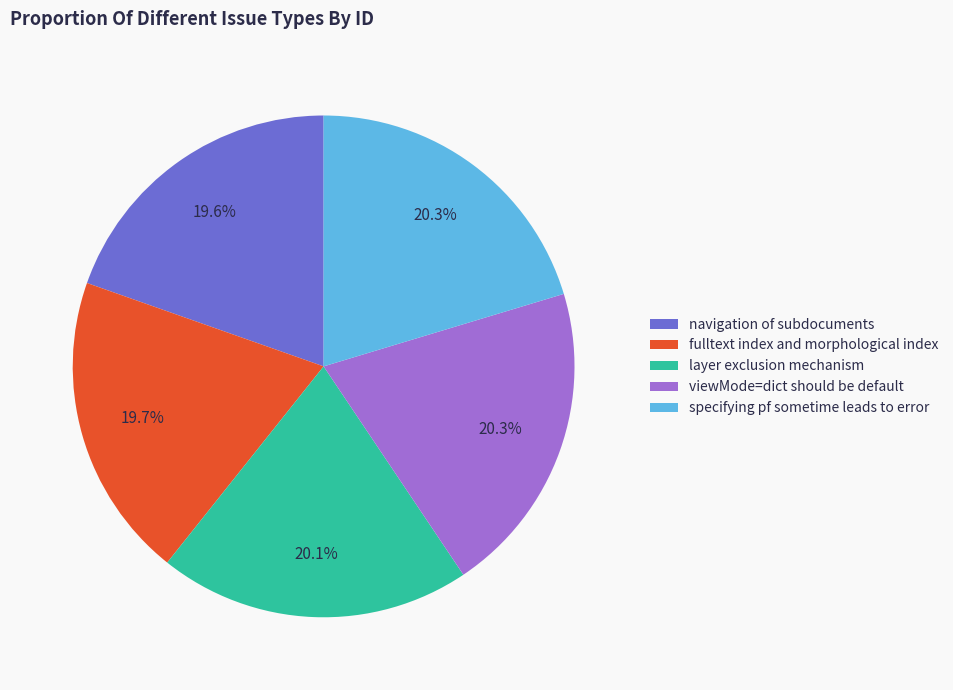

Approximately how many times larger is the value at navigation of subdocuments compared to fulltext index and morphological index?

1.0